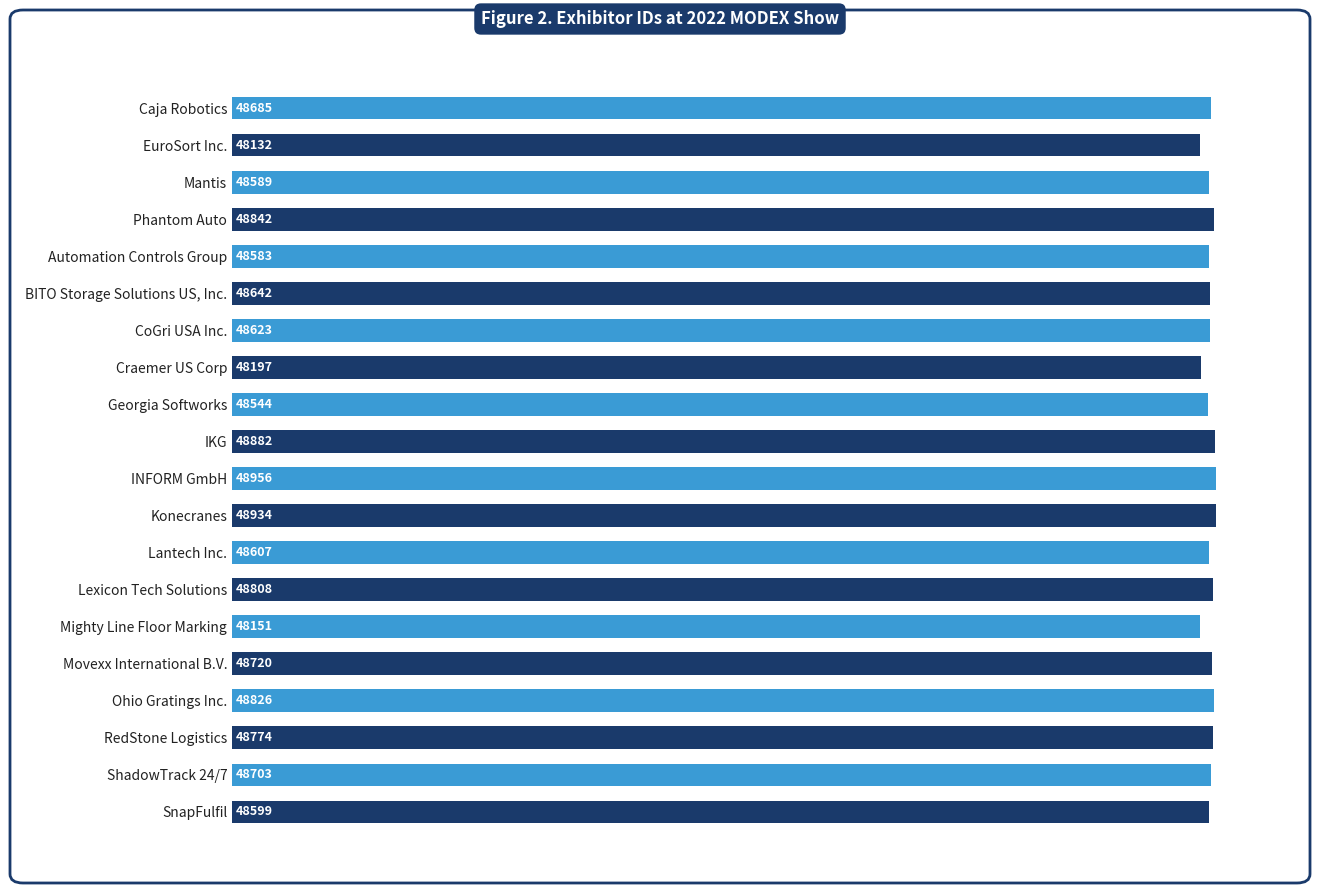

Reading top to bottom, list all the values displayed in this chart.

Caja Robotics=48685	EuroSort Inc.=48132	Mantis=48589	Phantom Auto=48842	Automation Controls Group=48583	BITO Storage Solutions US, Inc.=48642	CoGri USA Inc.=48623	Craemer US Corp=48197	Georgia Softworks=48544	IKG=48882	INFORM GmbH=48956	Konecranes=48934	Lantech Inc.=48607	Lexicon Tech Solutions=48808	Mighty Line Floor Marking=48151	Movexx International B.V.=48720	Ohio Gratings Inc.=48826	RedStone Logistics=48774	ShadowTrack 24/7=48703	SnapFulfil=48599